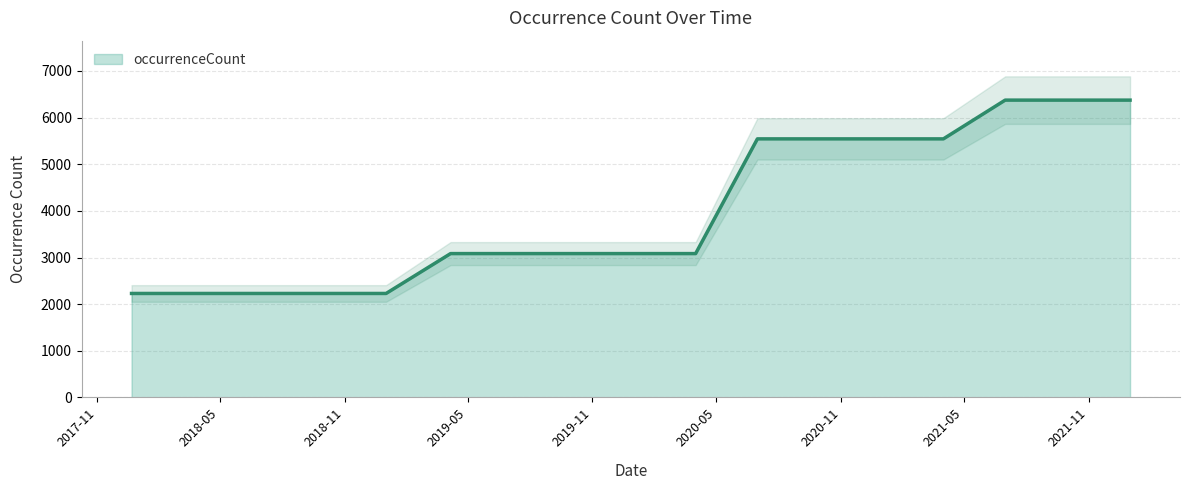

True or false: the data has more than 0 interior local peaks.

False